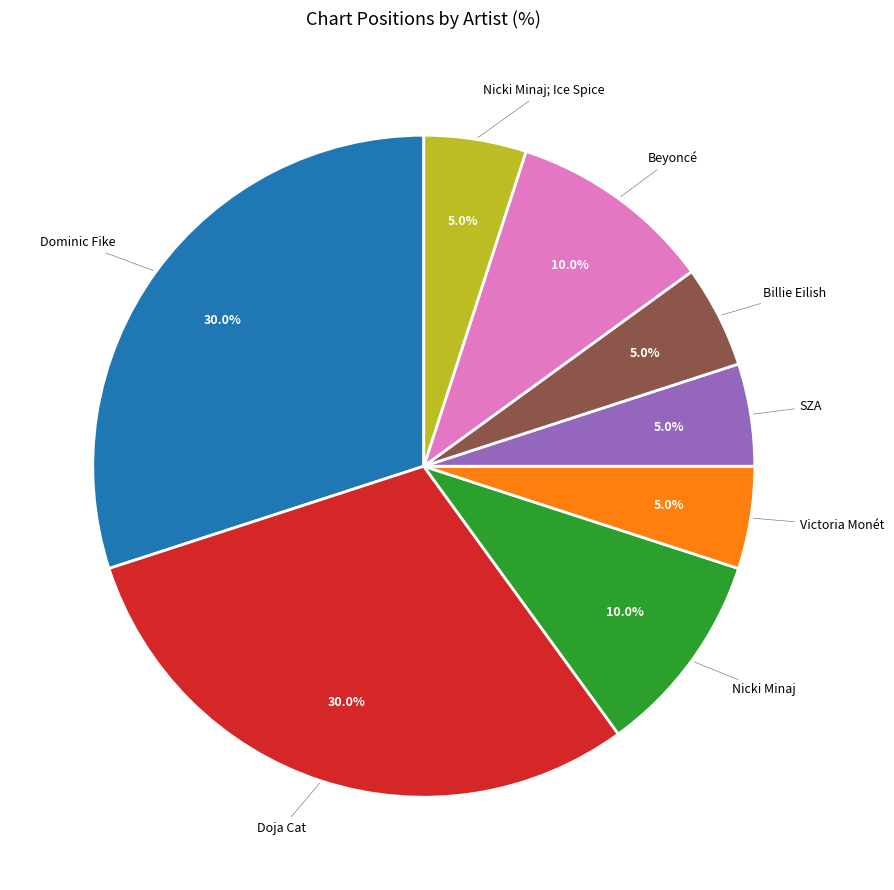

Is there a majority slice in this chart?

No